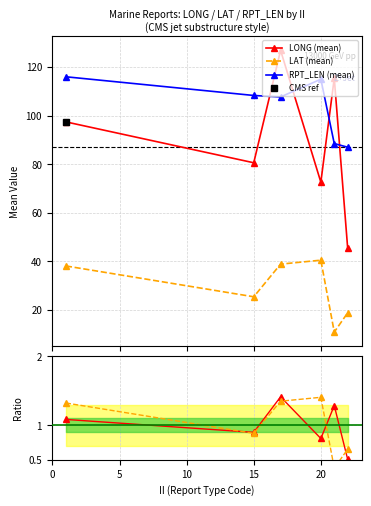

True or false: LAT ratio has more than 0 interior local peaks.

True